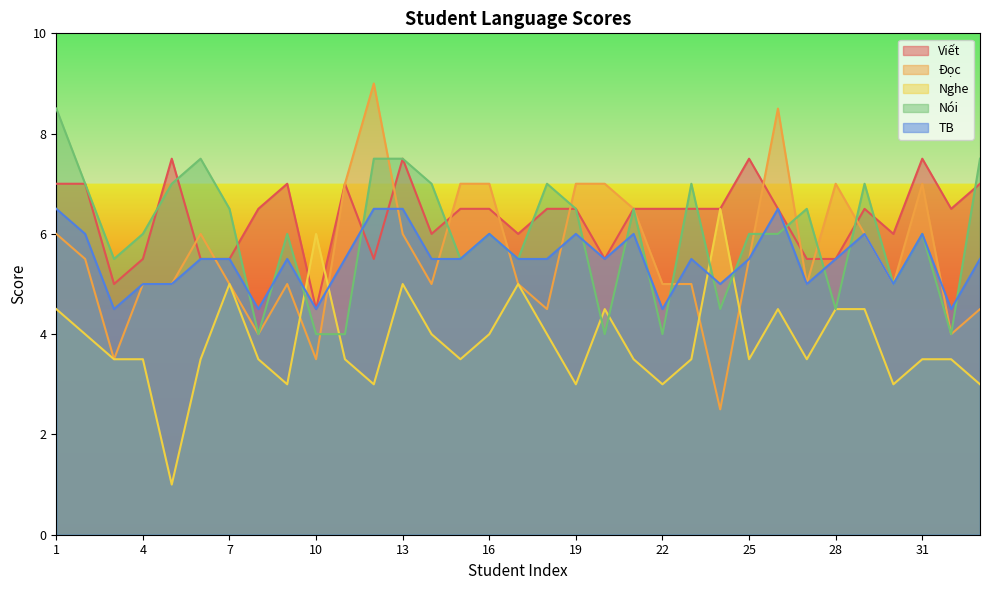

List the labels in order of Nghe value, largest first.

24, 10, 7, 13, 17, 1, 20, 26, 28, 29, 2, 14, 16, 18, 3, 4, 6, 8, 11, 15, 21, 23, 25, 27, 31, 32, 9, 12, 19, 22, 30, 33, 5